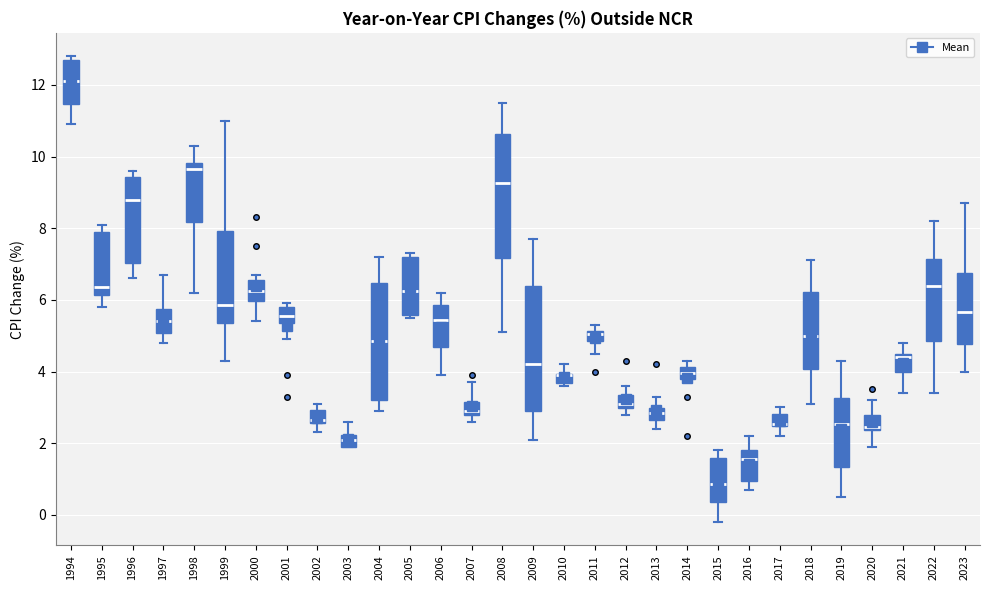

Where does the upper whisker of the box at x = 2019 end on the y-axis? The values are not printed on the chart, so give them approximately, as read against the axis.

4.4